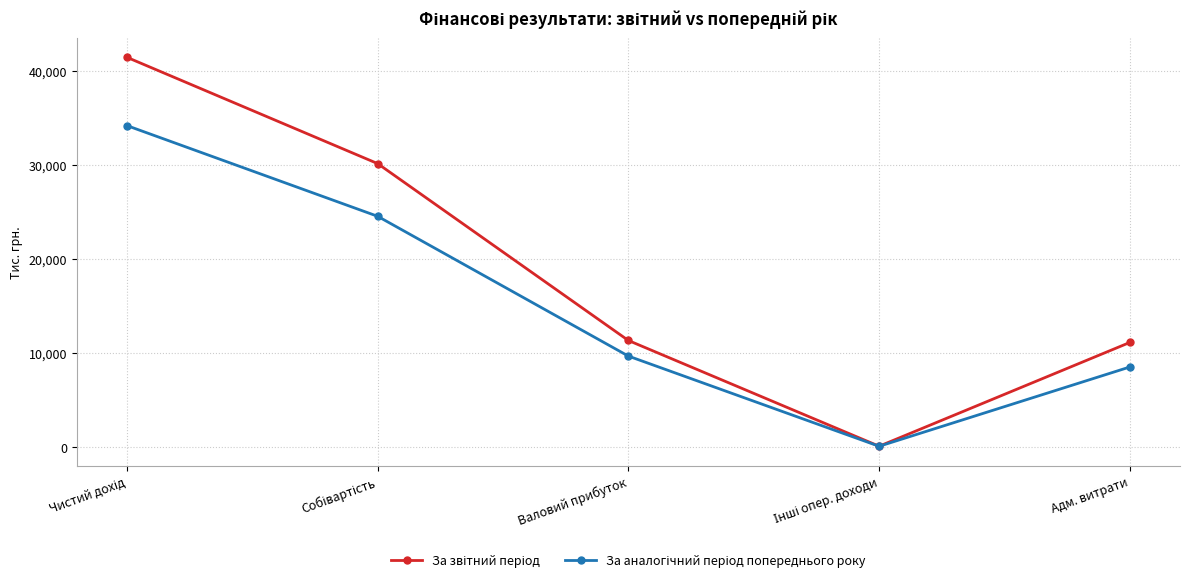

What is the label of the 3rd point from the left?

Валовий прибуток